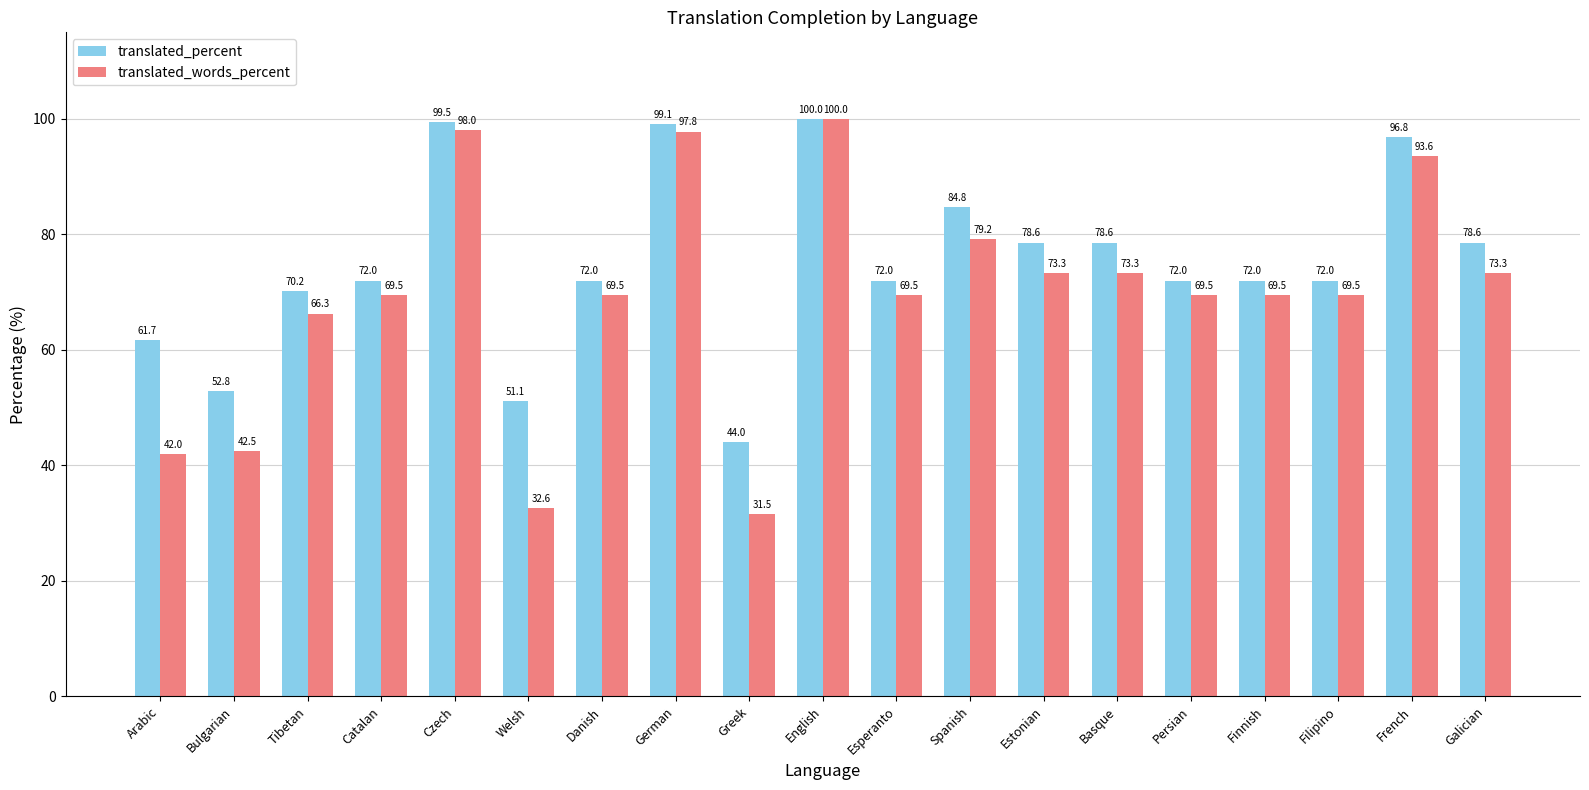

At Danish, list the series in order from largest to smallest.

translated_percent, translated_words_percent